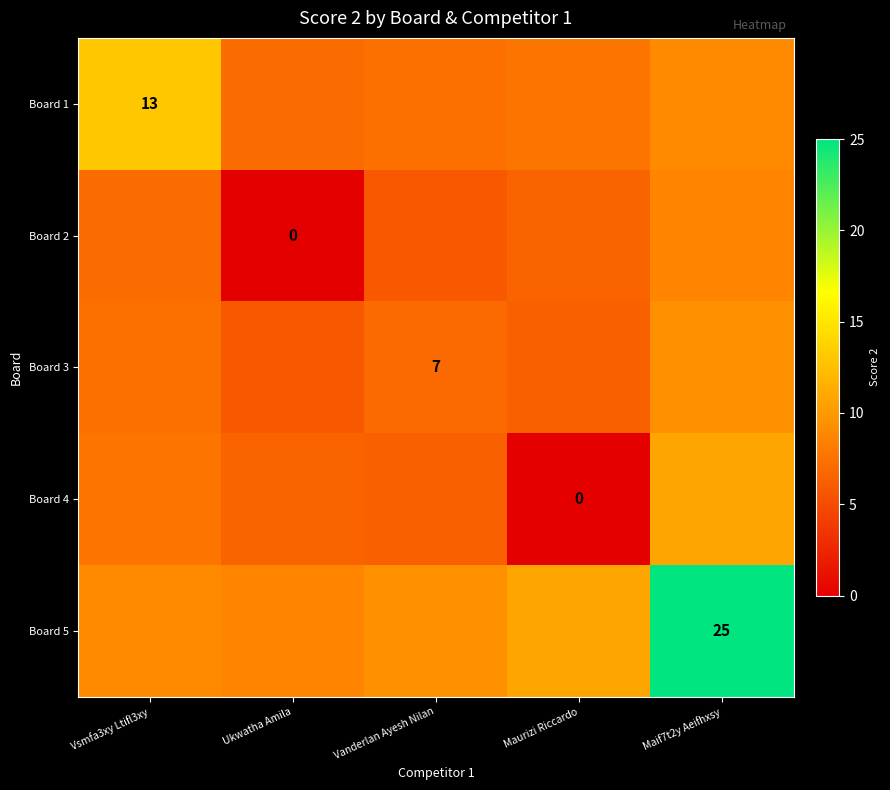

Is the value of Board 5 at Maif7t2y Aeifhxsy greater than the value of Board 4 at Maurizi Riccardo?

Yes